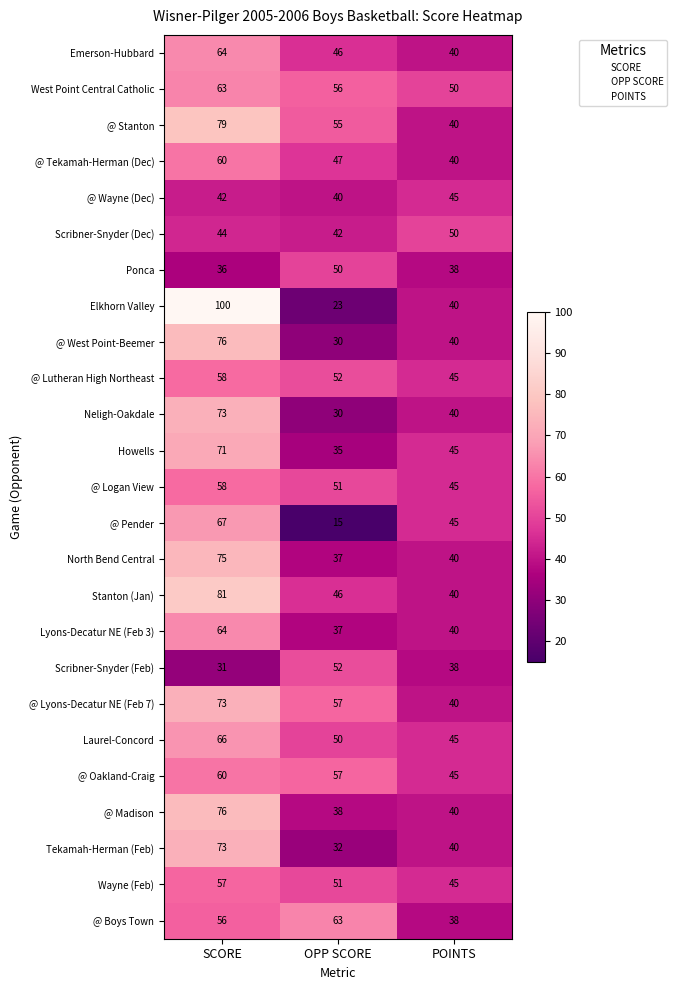

Which series has the largest range (max minus min)?

Elkhorn Valley